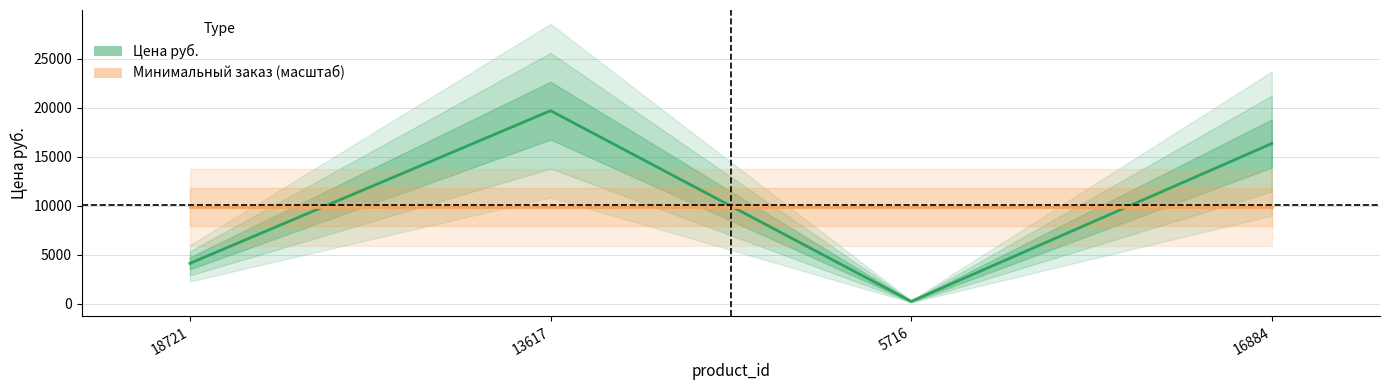

Between 18721 and 16884, which series saw the biggest shift?

Цена руб.